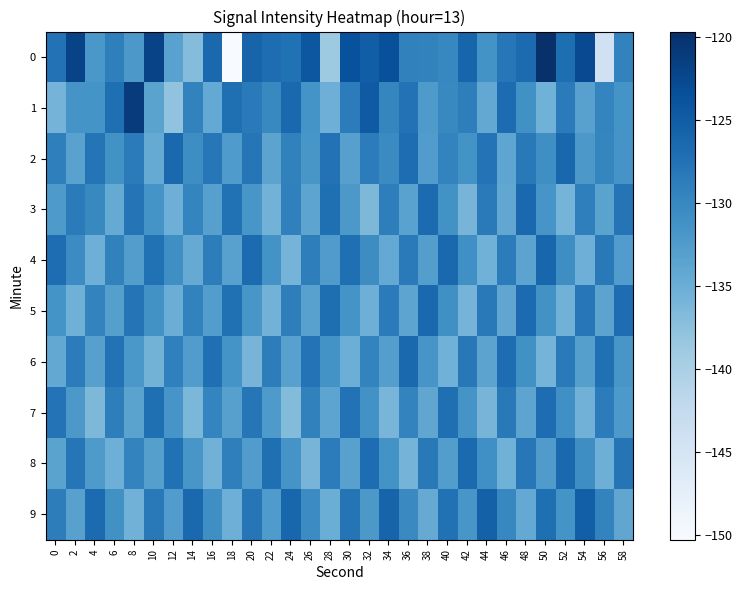

Reading right to left, transcribe all the data shown in this chart.

0: 58=-129.4	56=-144.1	54=-122.7	52=-127.0	50=-119.7	48=-126.7	46=-128.1	44=-131.3	42=-126.0	40=-129.9	38=-129.5	36=-129.2	34=-123.5	32=-125.1	30=-123.5	28=-138.9	26=-124.3	24=-127.4	22=-126.9	20=-125.8	18=-150.3	16=-126.4	14=-137.0	12=-133.4	10=-122.0	8=-132.0	6=-129.0	4=-132.0	2=-122.0	0=-127.5
1: 58=-131.5	56=-129.7	54=-133.2	52=-128.6	50=-135.4	48=-131.1	46=-126.8	44=-134.2	42=-128.9	40=-130.1	38=-132.3	36=-127.5	34=-129.8	32=-124.6	30=-128.7	28=-135.2	26=-131.4	24=-126.3	22=-130.1	20=-128.5	18=-127.2	16=-134.3	14=-129.4	12=-137.9	10=-133.5	8=-121.1	6=-127.1	4=-131.5	2=-131.6	0=-135.7
2: 58=-131.6	56=-129.8	54=-132.1	52=-126.2	50=-130.9	48=-128.4	46=-133.8	44=-127.6	42=-131.3	40=-129.5	38=-132.7	36=-126.9	34=-130.4	32=-128.7	30=-133.1	28=-127.5	26=-131.8	24=-129.3	22=-133.6	20=-127.9	18=-132.4	16=-128.1	14=-130.7	12=-126.3	10=-134.5	8=-128.6	6=-131.2	4=-127.8	2=-133.4	0=-129.1
3: 58=-127.8	56=-133.5	54=-129.1	52=-135.8	50=-131.7	48=-126.4	46=-134.1	44=-128.5	42=-135.9	40=-131.2	38=-126.7	36=-133.4	34=-128.9	32=-136.3	30=-132.0	28=-127.1	26=-133.7	24=-129.2	22=-135.6	20=-131.8	18=-127.4	16=-133.1	14=-129.7	12=-135.2	10=-131.5	8=-127.8	6=-134.4	4=-130.1	2=-128.6	0=-132.3
4: 58=-132.7	56=-128.3	54=-135.2	52=-130.7	50=-126.1	48=-133.6	46=-128.7	44=-135.4	42=-131.0	40=-126.4	38=-132.9	36=-128.5	34=-134.3	32=-130.6	30=-127.1	28=-132.5	26=-129.0	24=-135.7	22=-131.3	20=-126.7	18=-133.2	16=-128.8	14=-134.6	12=-130.9	10=-127.4	8=-132.8	6=-129.3	4=-135.1	2=-130.5	0=-126.9
5: 58=-126.9	56=-133.6	54=-128.1	52=-135.5	50=-131.2	48=-126.7	46=-134.0	44=-128.3	42=-135.8	40=-131.0	38=-126.4	36=-133.7	34=-128.6	32=-135.2	30=-131.5	28=-127.0	26=-133.3	24=-128.9	22=-135.6	20=-131.8	18=-127.3	16=-132.8	14=-129.4	12=-134.9	10=-131.2	8=-127.7	6=-133.0	4=-129.6	2=-135.3	0=-131.5
6: 58=-131.8	56=-127.3	54=-133.0	52=-128.5	50=-135.7	48=-131.1	46=-126.9	44=-133.6	42=-128.2	40=-135.4	38=-131.7	36=-126.3	34=-132.9	32=-129.5	30=-135.0	28=-131.3	26=-127.6	24=-133.2	22=-128.8	20=-135.9	18=-131.5	16=-127.1	14=-132.7	12=-129.2	10=-135.6	8=-131.9	6=-127.5	4=-133.1	2=-128.7	0=-134.2
7: 58=-132.2	56=-128.7	54=-135.5	52=-131.0	50=-126.9	48=-133.7	46=-128.3	44=-135.9	42=-131.6	40=-127.2	38=-134.0	36=-129.6	34=-136.0	32=-131.2	30=-127.5	28=-133.7	26=-129.3	24=-136.8	22=-132.3	20=-127.9	18=-133.1	16=-129.7	14=-136.2	12=-131.7	10=-127.2	8=-133.5	6=-129.0	4=-136.4	2=-132.0	0=-127.6
8: 58=-127.8	56=-135.1	54=-130.7	52=-126.3	50=-132.5	48=-128.1	46=-135.4	44=-131.0	42=-126.6	40=-132.8	38=-128.4	36=-135.7	34=-131.3	32=-126.9	30=-133.2	28=-128.7	26=-135.9	24=-131.6	22=-127.2	20=-132.6	18=-129.1	16=-135.5	14=-131.8	12=-127.4	10=-133.0	8=-129.6	6=-135.1	4=-132.3	2=-127.9	0=-133.5
9: 58=-134.0	56=-129.6	54=-125.2	52=-131.5	50=-127.1	48=-134.3	46=-129.9	44=-125.5	42=-131.8	40=-127.4	38=-134.6	36=-130.2	34=-125.8	32=-132.1	30=-127.7	28=-134.9	26=-130.5	24=-126.1	22=-132.4	20=-128.0	18=-135.2	16=-130.8	14=-126.4	12=-132.7	10=-128.3	8=-135.5	6=-131.1	4=-126.7	2=-133.2	0=-128.8